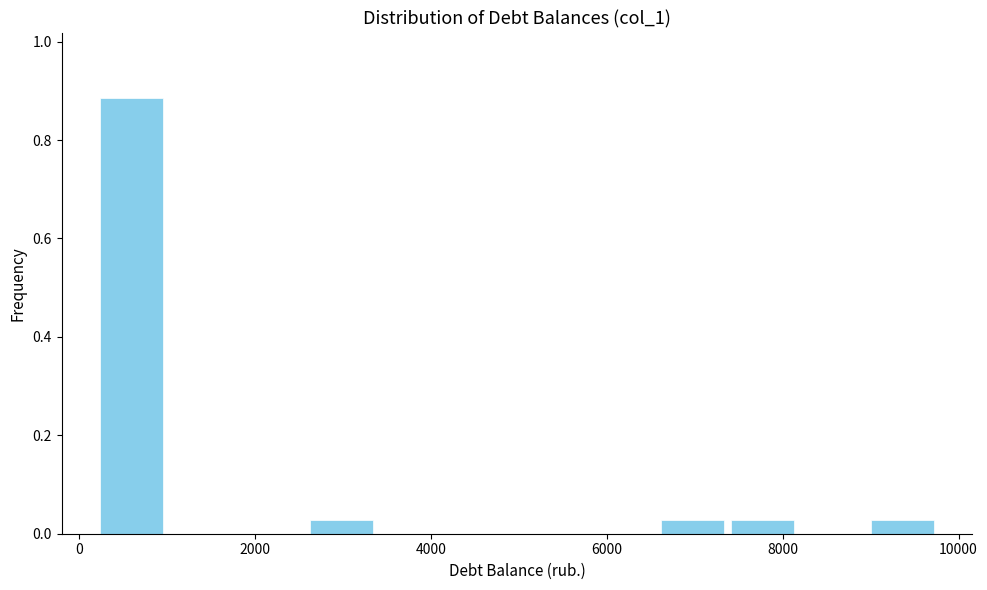

Read against the x-axis, roughly where is the centre of the tallest bar?

600